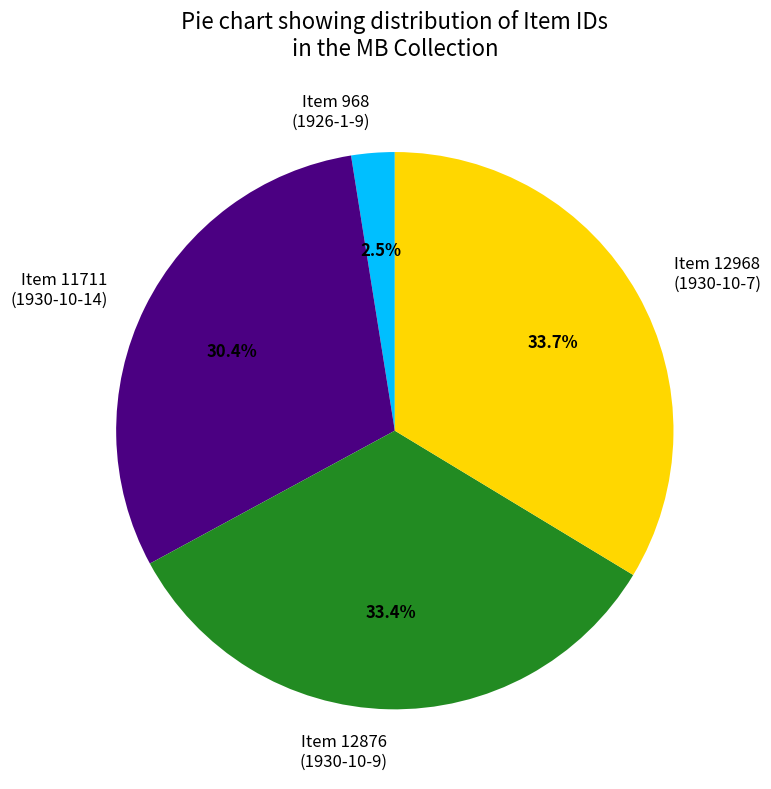

Combined, do Item 968 (1926-1-9) and Item 11711 (1930-10-14) account for over 50%?

No